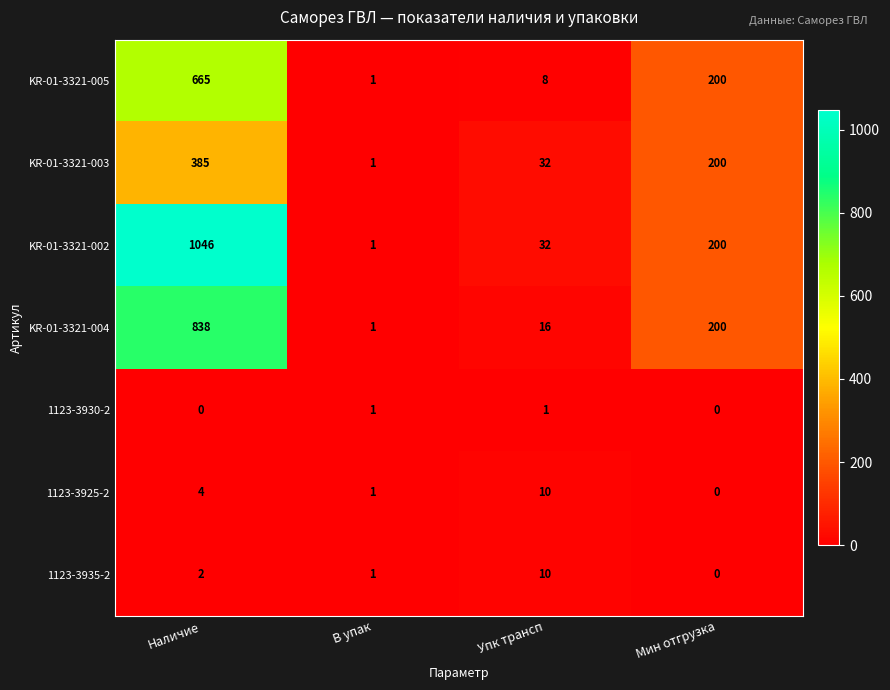

Which series has the largest total across all categories?

KR-01-3321-002